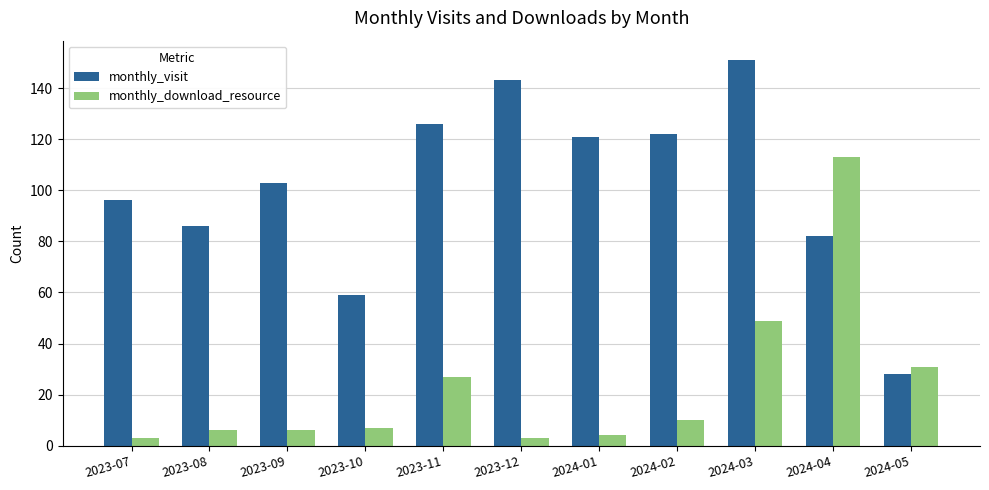

Count the number of categories in the chart.

11